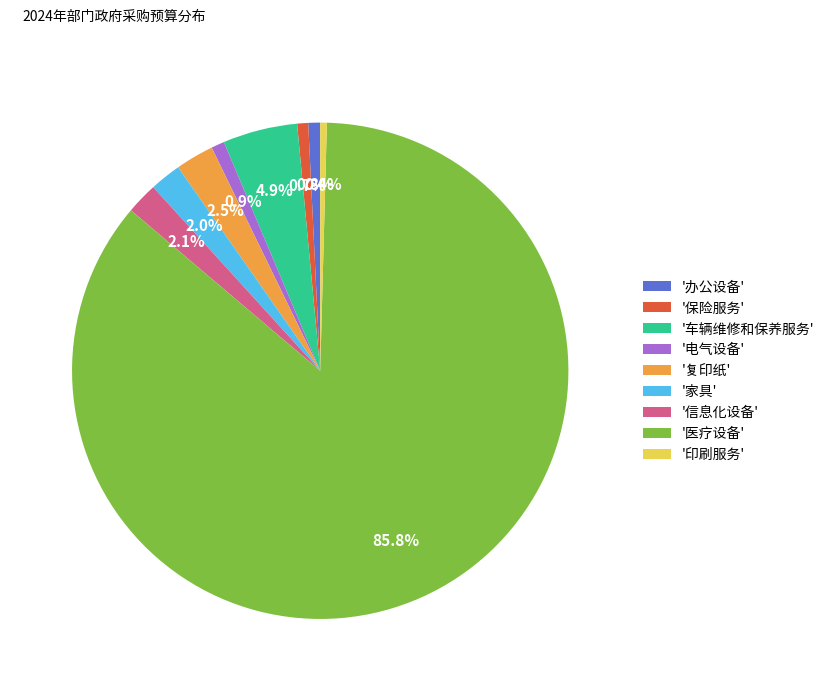

Between '信息化设备' and '保险服务', which is larger?

'信息化设备'